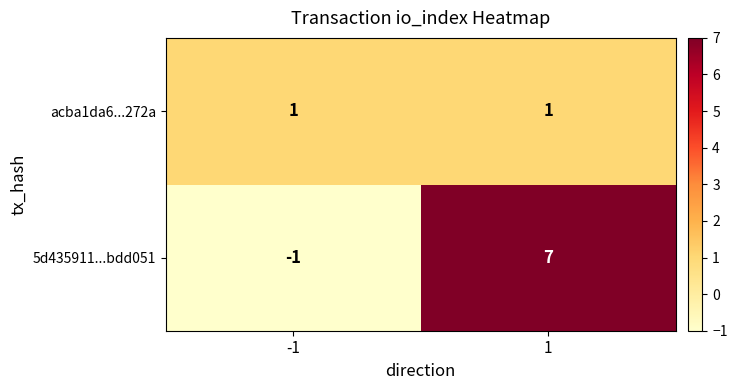

Which series has the widest spread of values?

5d435911...bdd051